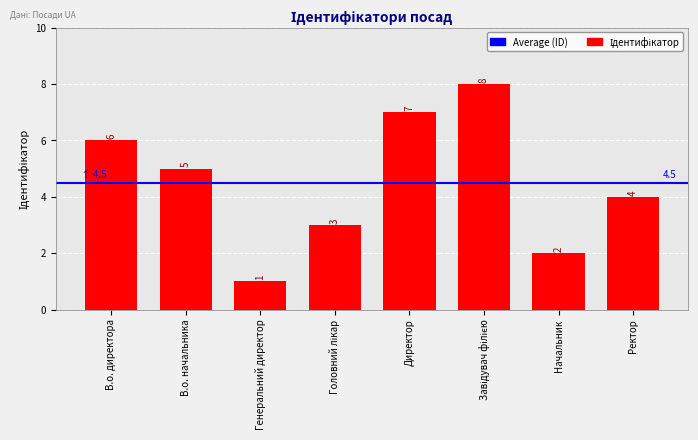

What is the change in value from В.о. директора to Директор?

+1